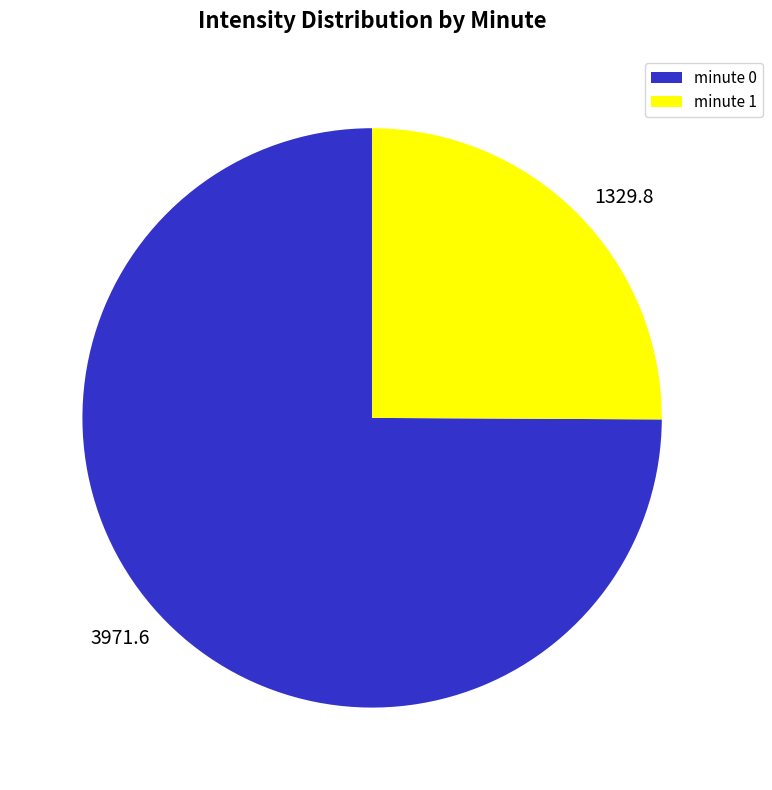

Is there a majority slice in this chart?

Yes